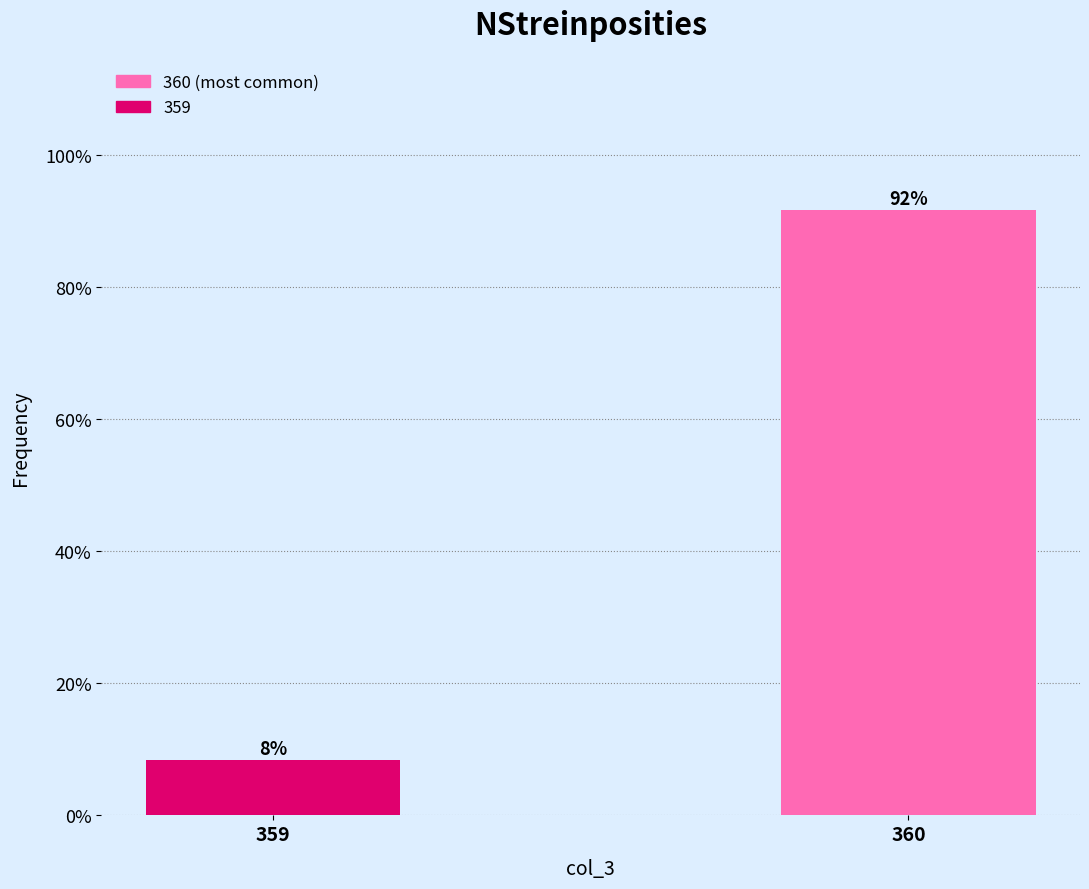

Rank the categories by value from lowest to highest.

359, 360